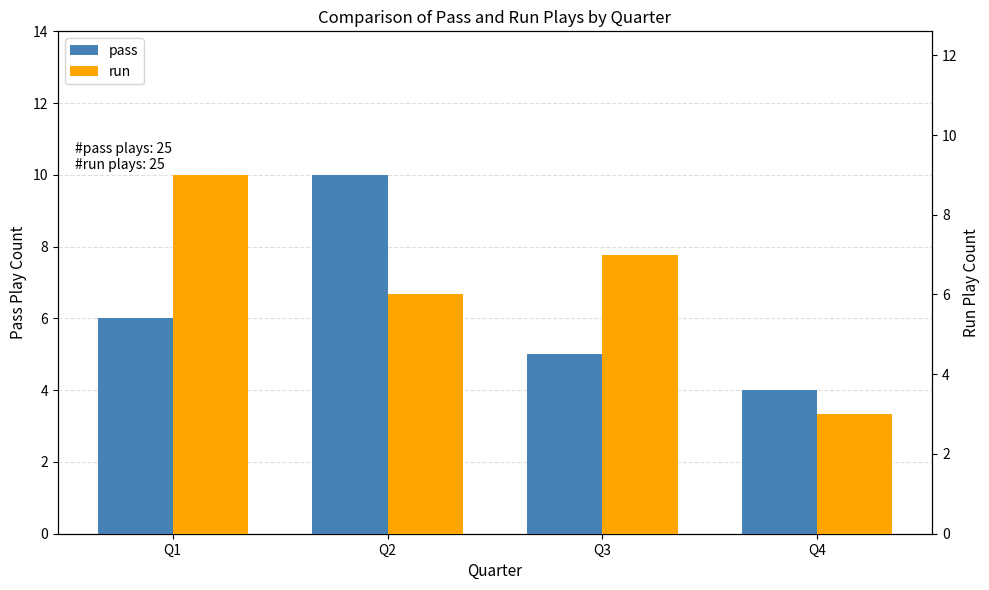

At which category is the sum across all series the highest?

Q2